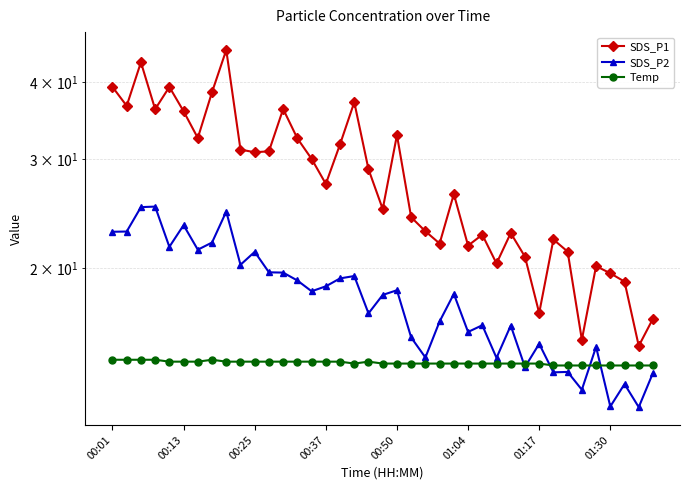

Is it true that Temp equals 13.9 at 37?

True